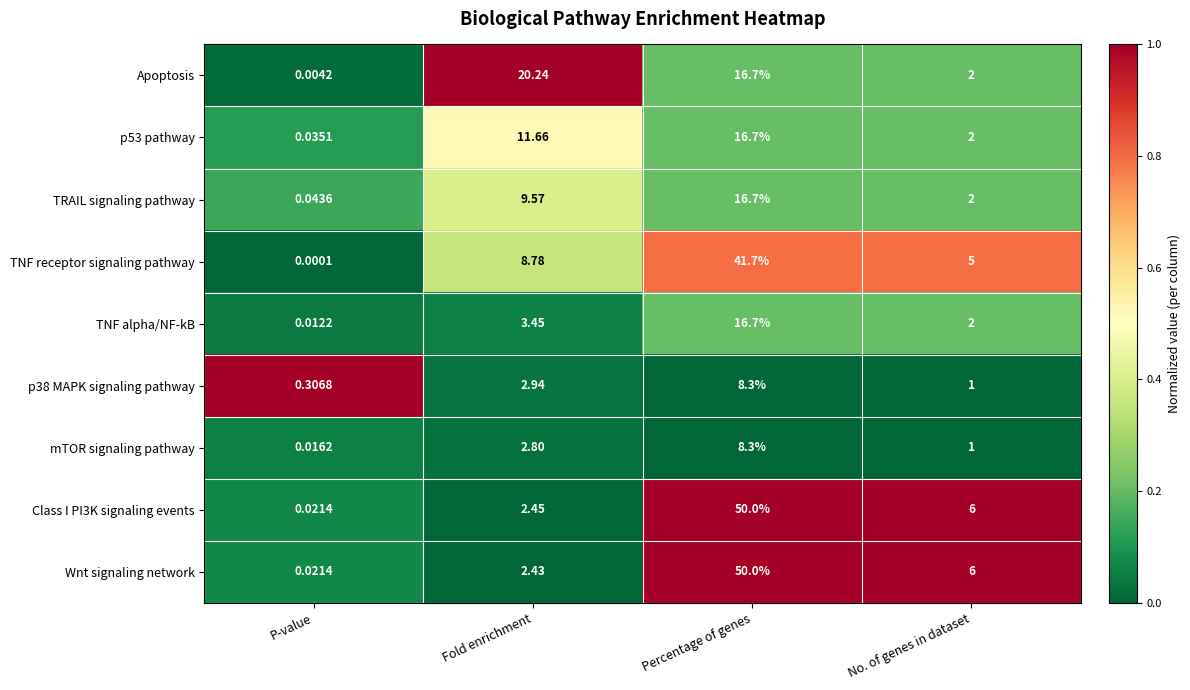

At which category does the chart reach its peak across all series?

Percentage of genes